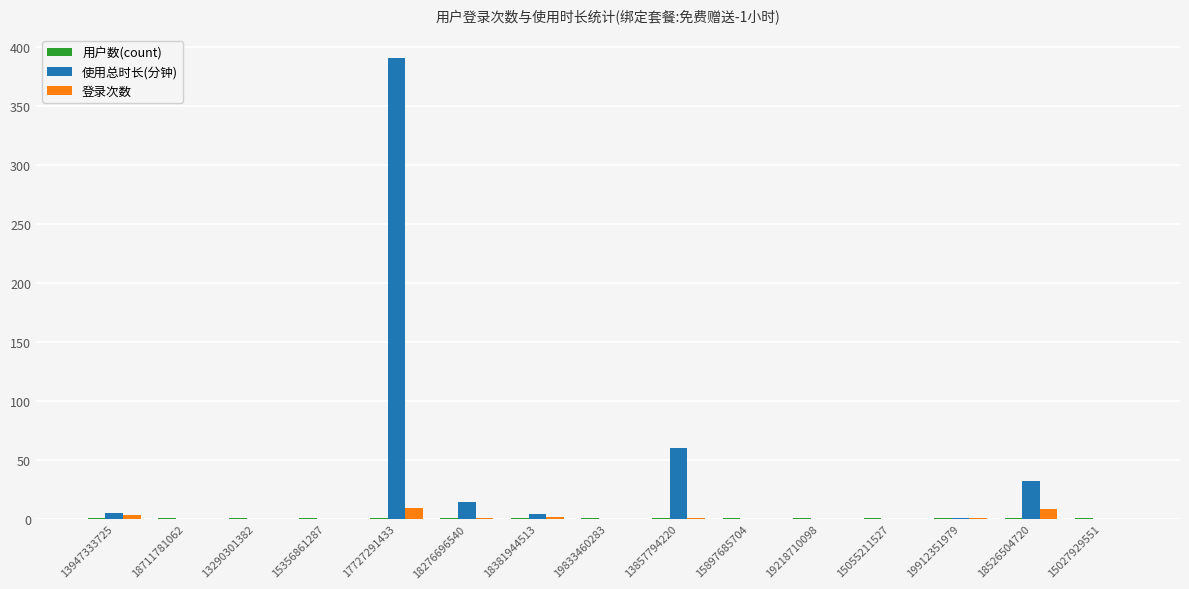

How many groups of bars are there?

15